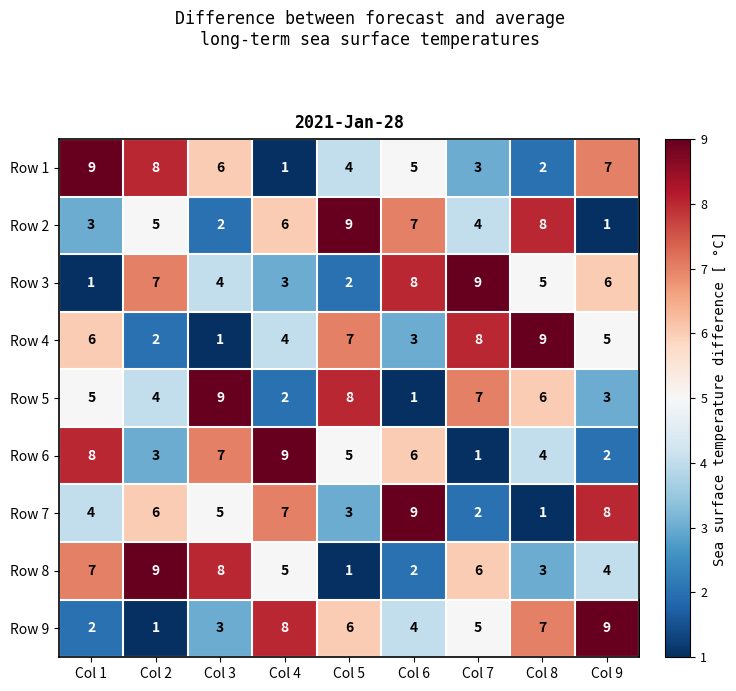

List the labels in order of Row 2 value, smallest first.

Col 9, Col 3, Col 1, Col 7, Col 2, Col 4, Col 6, Col 8, Col 5